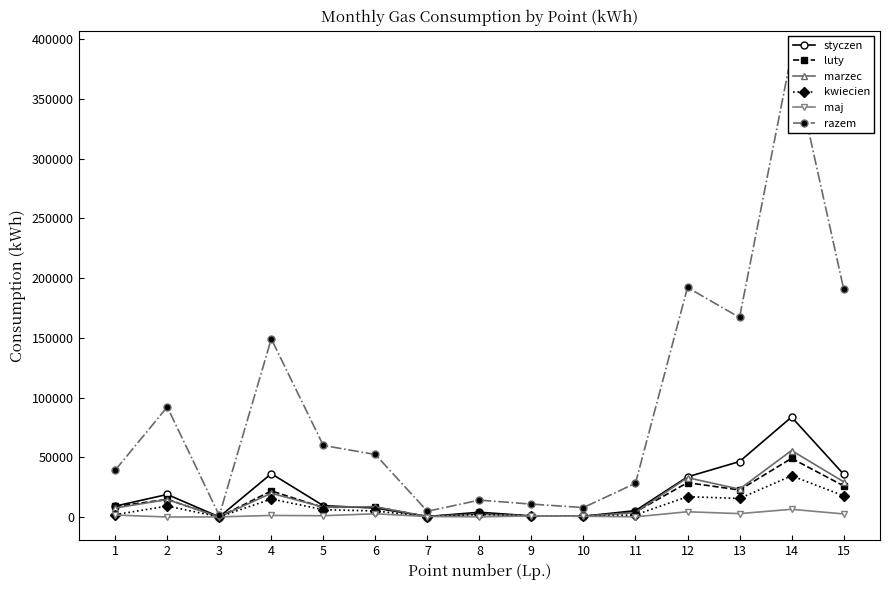

At how many categories does at least one series exceed 8642?

12